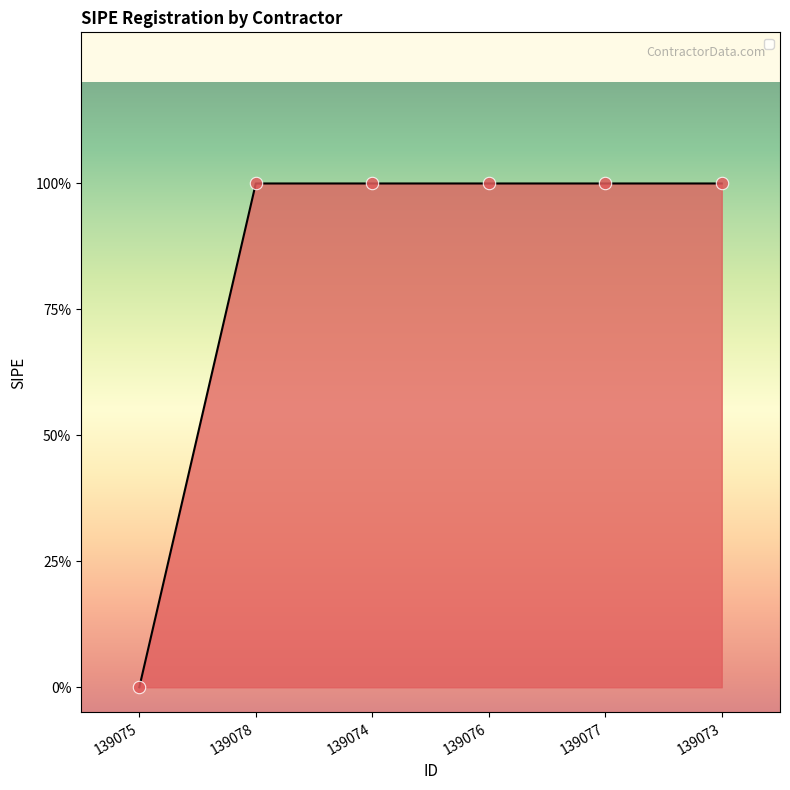

What is the change in value from 139075 to 139074?

+1